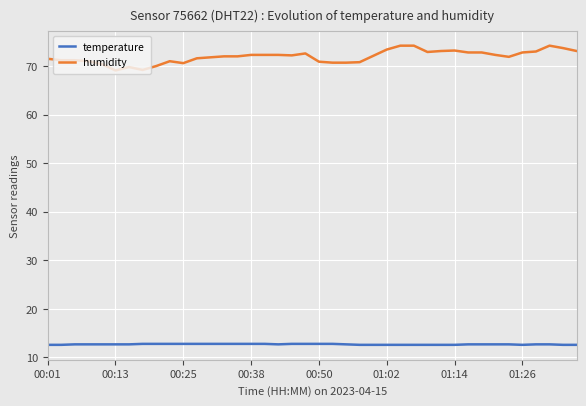

Rank the series by their average value, from lowest to highest.

temperature, humidity